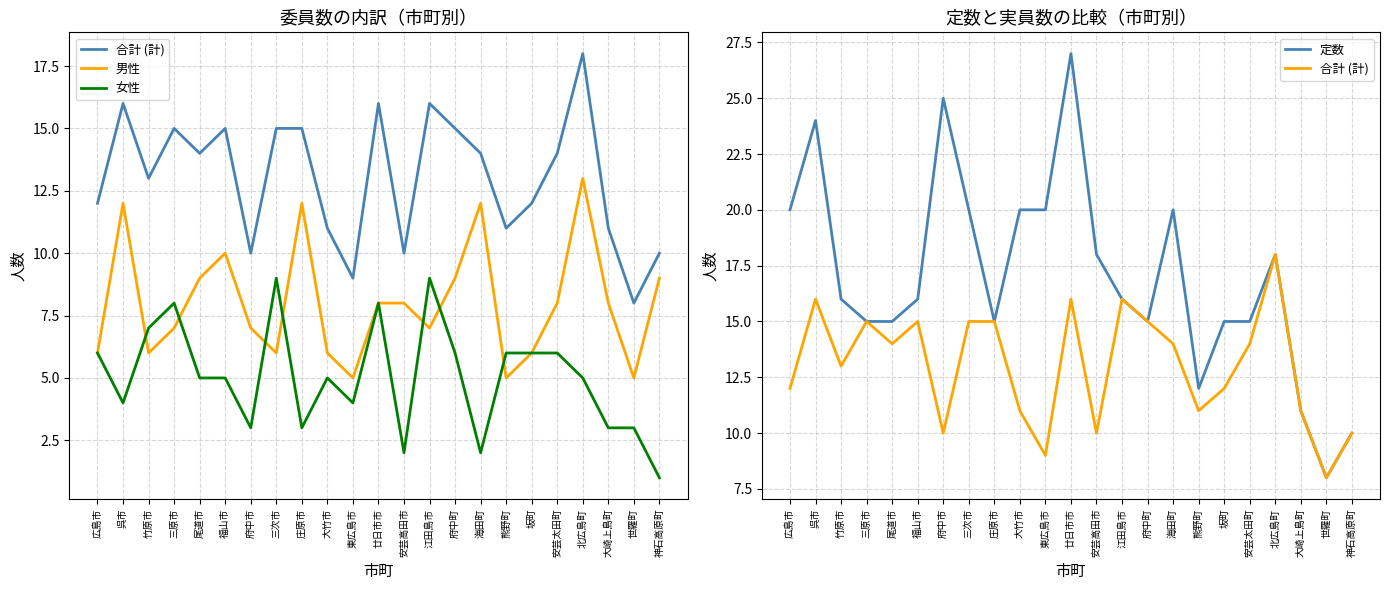

Read the 合計 (計) value at 安芸太田町, to the nearest 5.

15